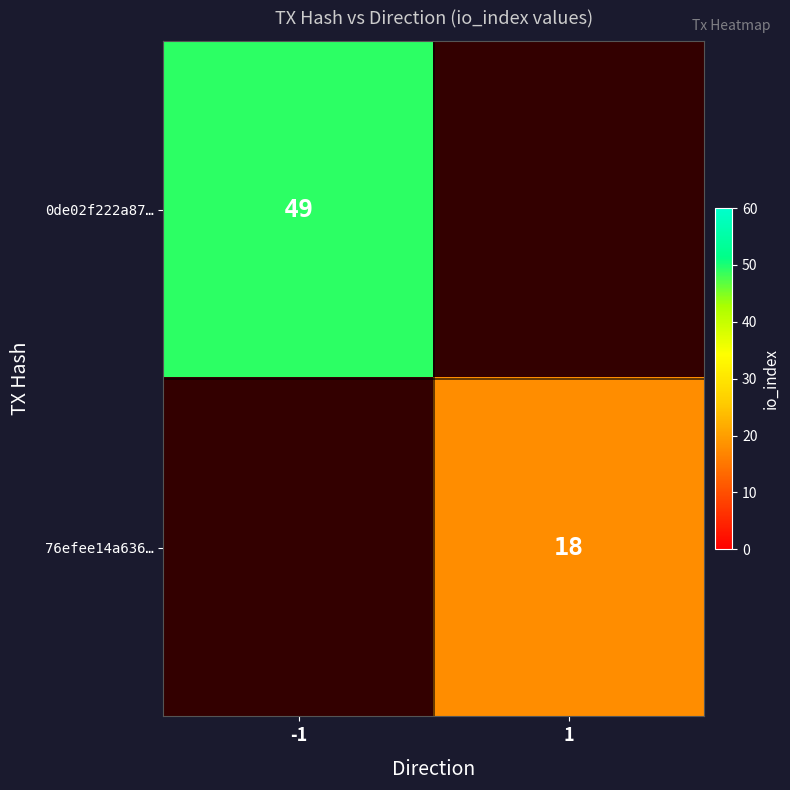

The 0de02f222a87… series shows 49 at -1. True or false?

True